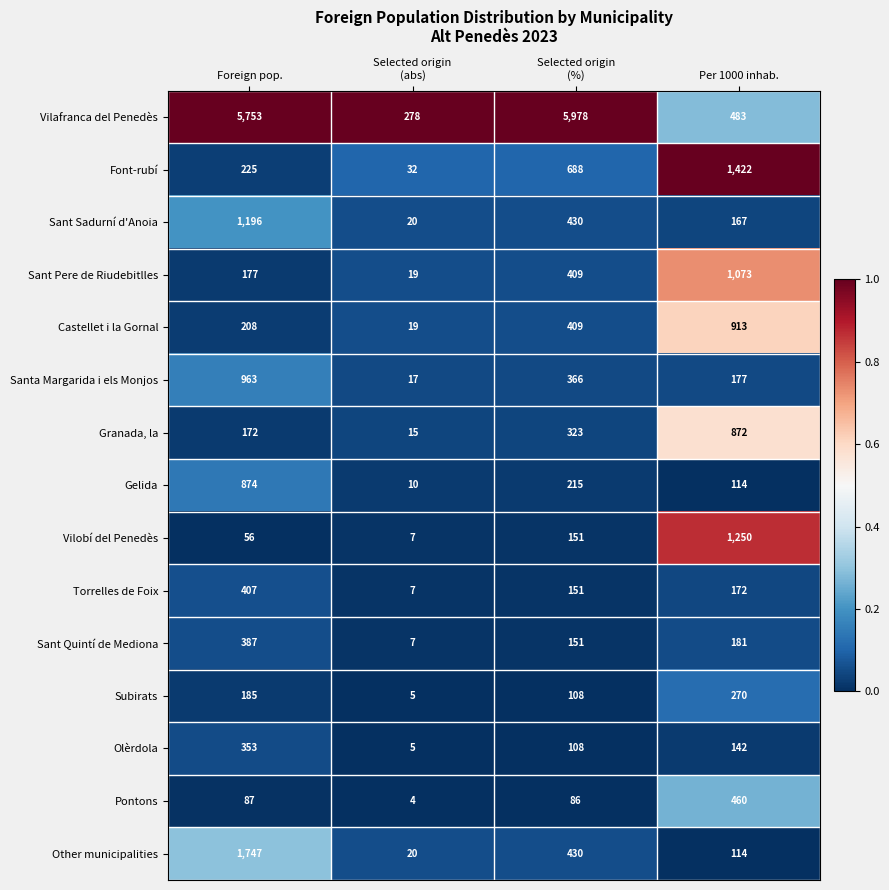

Read the Font-rubí value at Foreign pop..

225